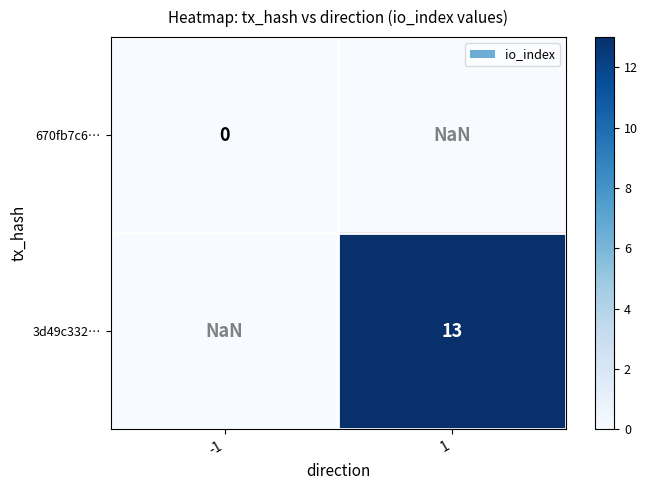

Rank the series at -1 from lowest to highest value.

670fb7c6…, 3d49c332…